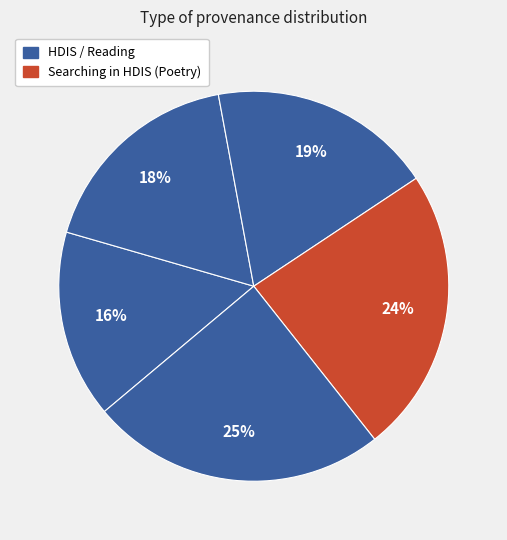

To the nearest percent, what is the difference between the largest and smallest slice percentages?

9%